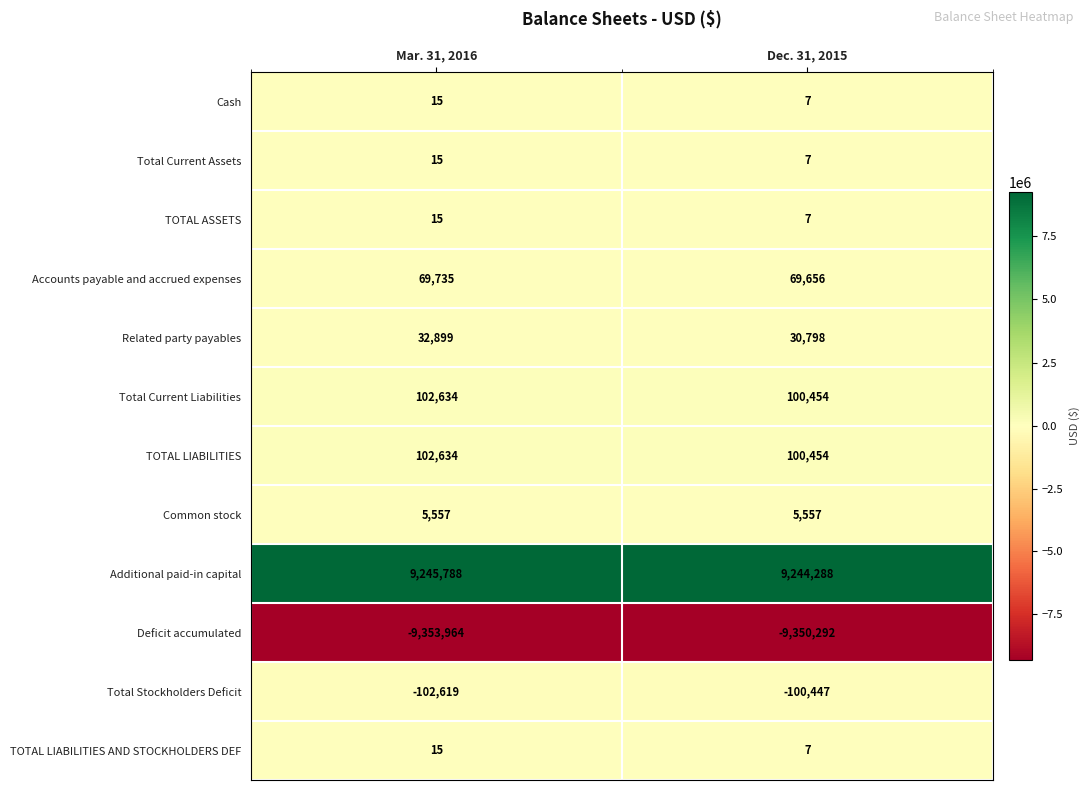

What is the maximum value shown in the chart?

9245788